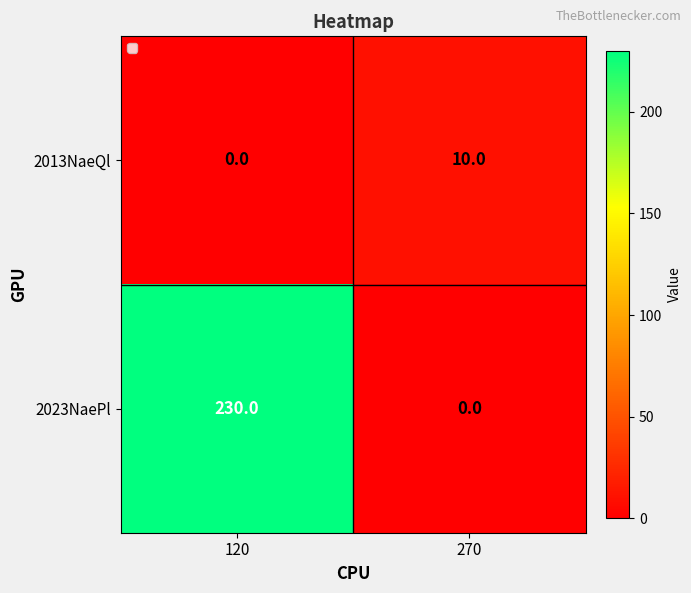

Reading right to left, extract all data points from this chart.

2013NaeQl: 270=10	120=0
2023NaePl: 270=0	120=230